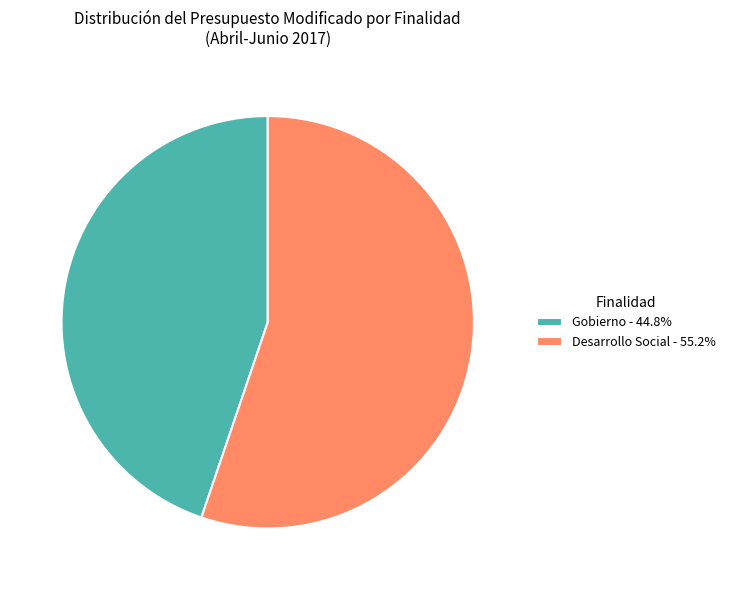

Is the sum of Gobierno - 44.8% and Desarrollo Social - 55.2% greater than half?

Yes